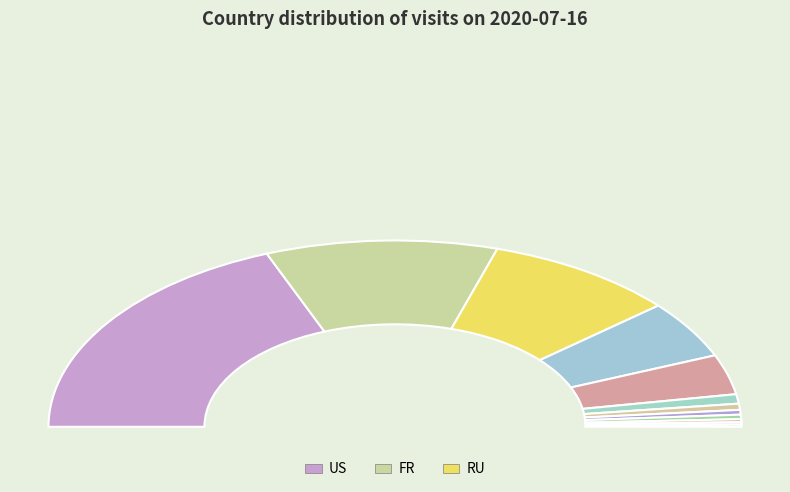

How many slices are in this pie chart?

12